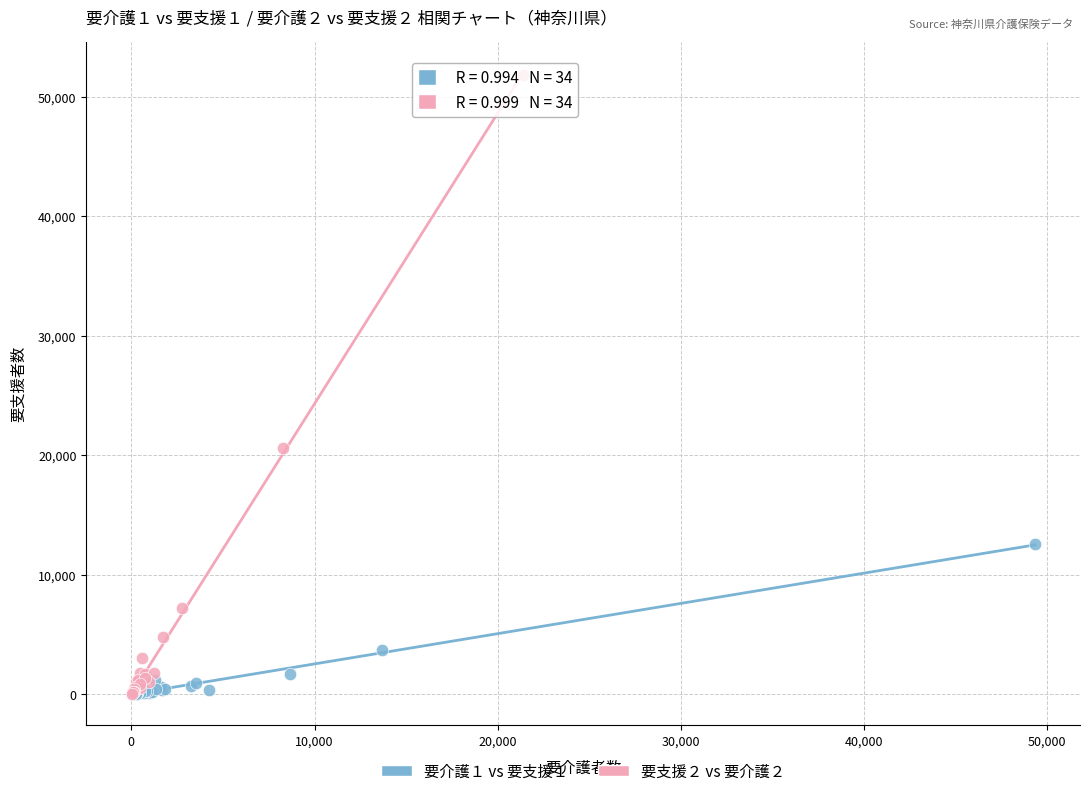

Which series contains the highest Y value?

要支援２ vs 要介護２